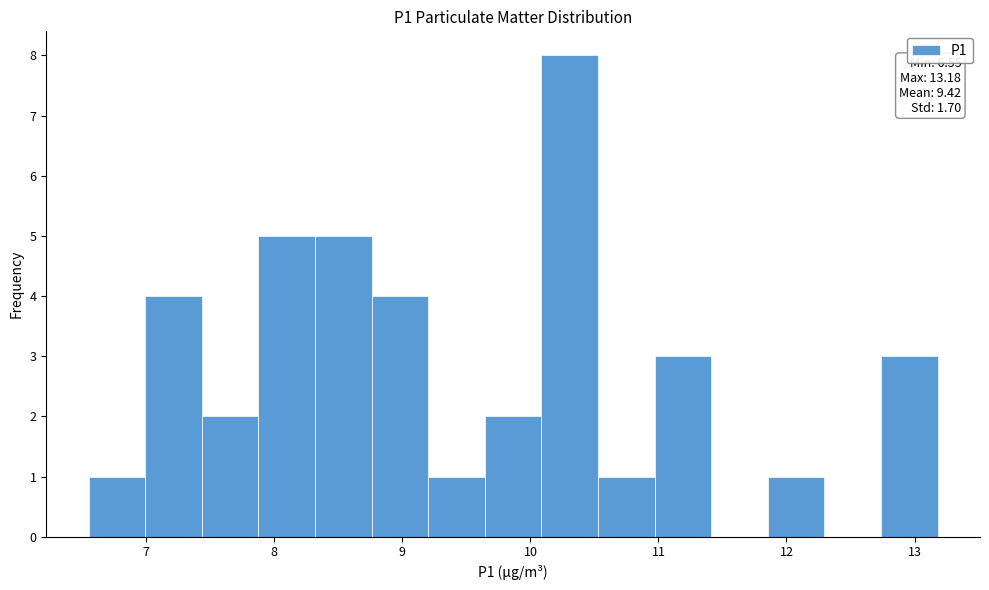

Over which range of the x-axis is the bar tallest?

10.1 to 10.5